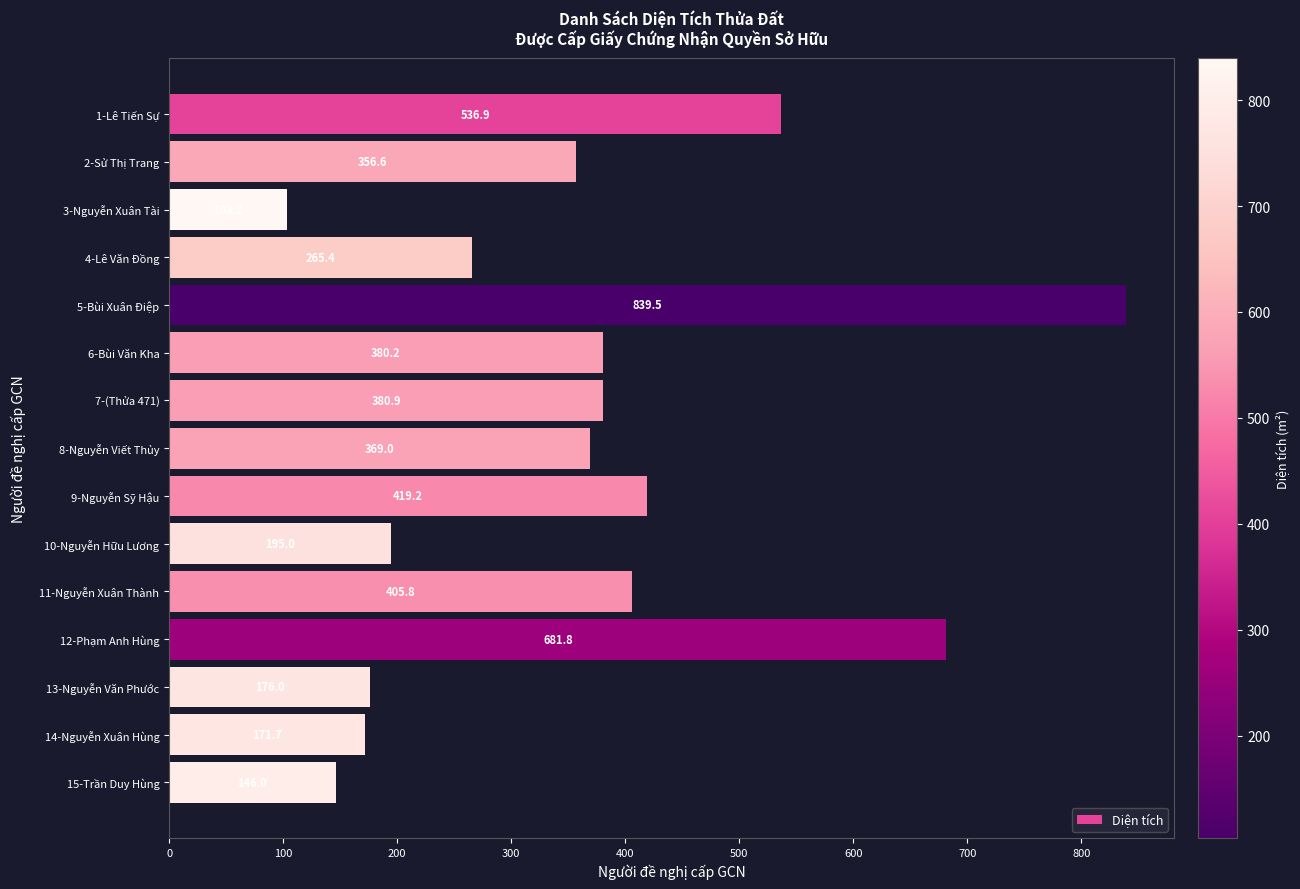

Between 10-Nguyễn Hữu Lương and 7-(Thửa 471), which is larger?

7-(Thửa 471)